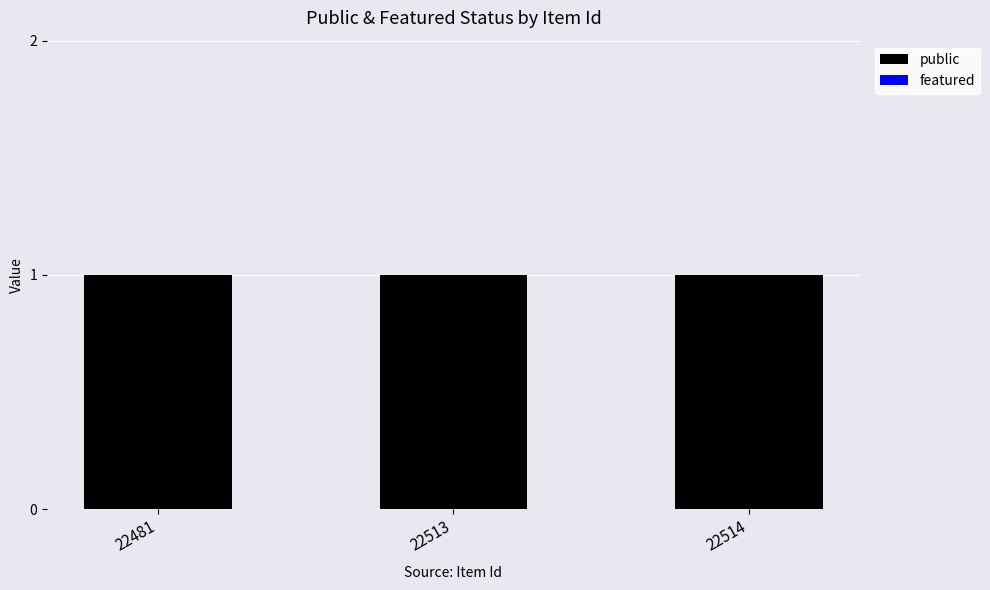

What is the highest value of the public series?

1